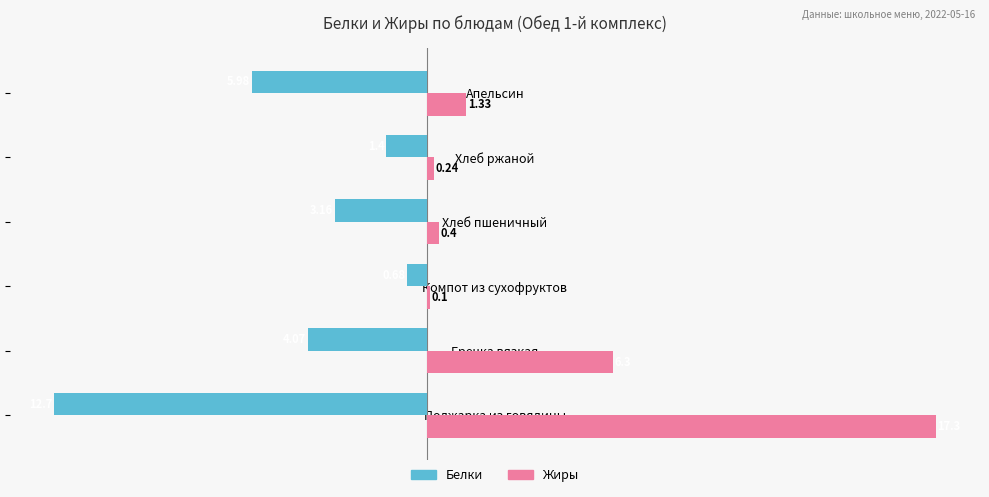

Which series has the largest total across all categories?

Жиры